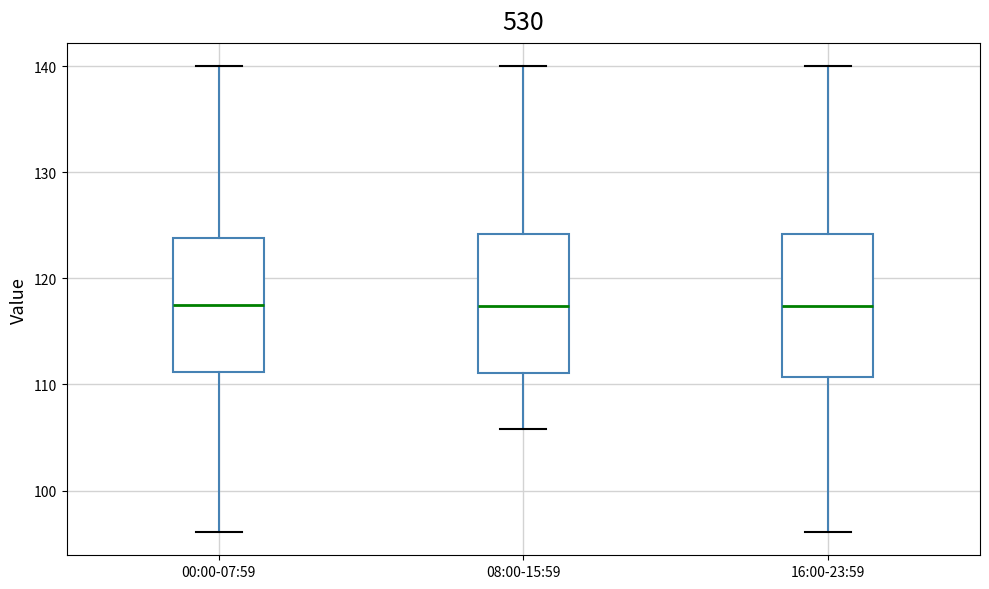

Where does the lower whisker of the box for 08:00-15:59 end on the y-axis? The values are not printed on the chart, so give them approximately, as read against the axis.

106